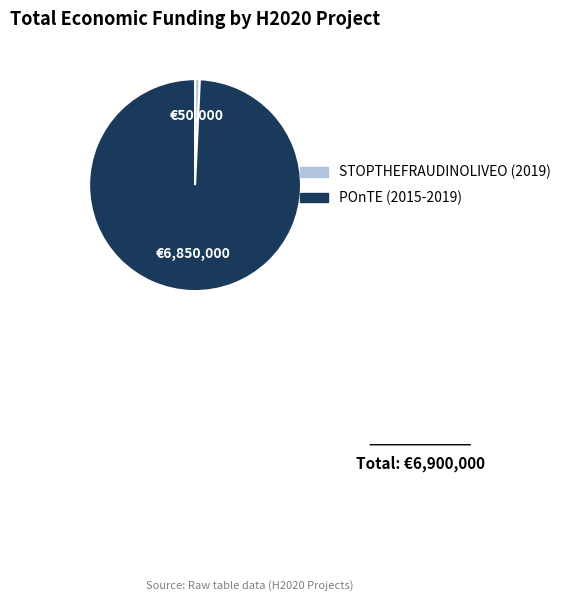

How many slices are in this pie chart?

2